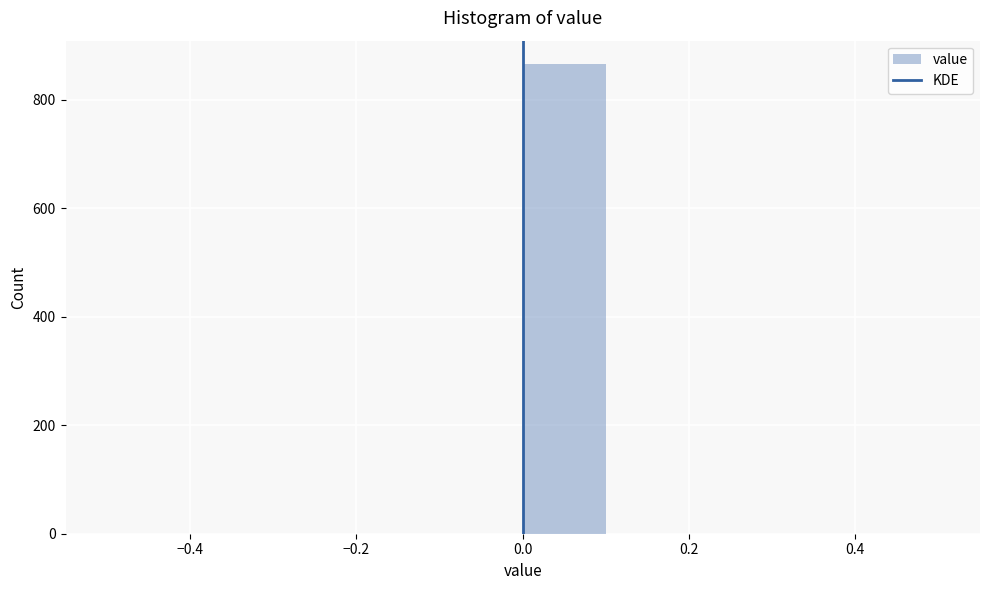

Reading left to right, list every bar in this chart as the range it spans on the x-axis followed by its height. The values are not printed on the chart, so give them approximately, as read against the axis.

-0.5 to -0.4: 0
-0.4 to -0.3: 0
-0.3 to -0.2: 0
-0.2 to -0.1: 0
-0.1 to 0.0: 0
0.0 to 0.1: 860
0.1 to 0.2: 0
0.2 to 0.3: 0
0.3 to 0.4: 0
0.4 to 0.5: 0